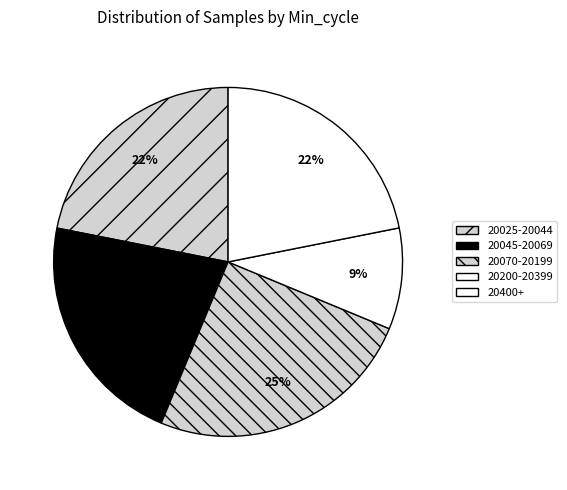

How many slices are in this pie chart?

5